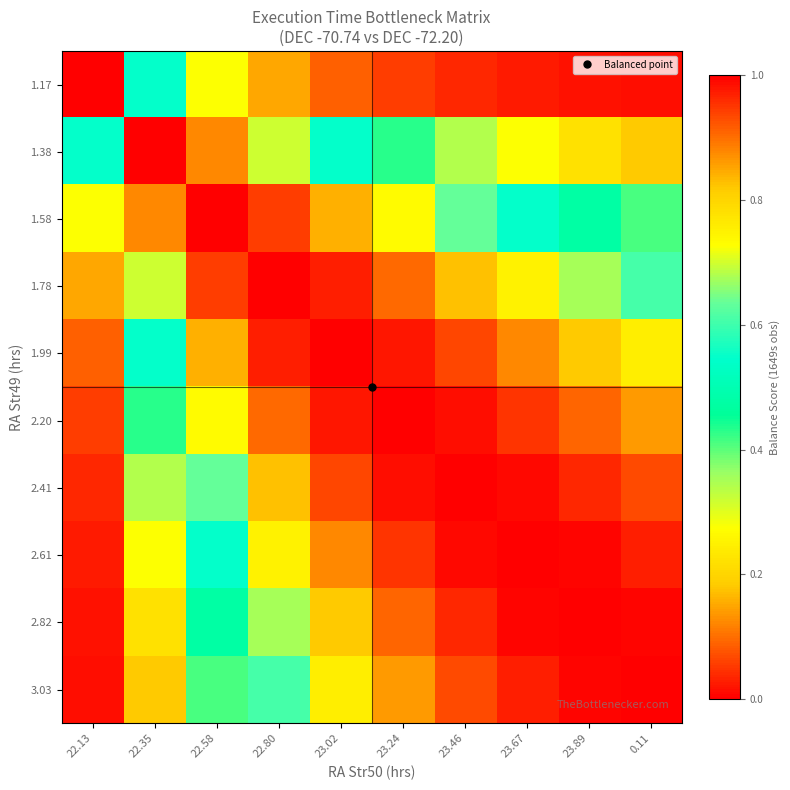

Reading right to left, what are all the values shown in this chart?

1.17: 0.11=0.0	23.89=0.0	23.67=0.0	23.46=0.0	23.24=0.1	23.02=0.1	22.80=0.2	22.58=0.3	22.35=0.5	22.13=1.0
1.38: 0.11=0.2	23.89=0.2	23.67=0.3	23.46=0.3	23.24=0.4	23.02=0.5	22.80=0.7	22.58=0.9	22.35=1.0	22.13=0.5
1.58: 0.11=0.4	23.89=0.5	23.67=0.5	23.46=0.6	23.24=0.7	23.02=0.8	22.80=0.9	22.58=1.0	22.35=0.9	22.13=0.3
1.78: 0.11=0.6	23.89=0.7	23.67=0.7	23.46=0.8	23.24=0.9	23.02=1.0	22.80=1.0	22.58=0.9	22.35=0.7	22.13=0.2
1.99: 0.11=0.8	23.89=0.8	23.67=0.9	23.46=0.9	23.24=1.0	23.02=1.0	22.80=1.0	22.58=0.8	22.35=0.5	22.13=0.1
2.20: 0.11=0.9	23.89=0.9	23.67=1.0	23.46=1.0	23.24=1.0	23.02=1.0	22.80=0.9	22.58=0.7	22.35=0.4	22.13=0.1
2.41: 0.11=0.9	23.89=1.0	23.67=1.0	23.46=1.0	23.24=1.0	23.02=0.9	22.80=0.8	22.58=0.6	22.35=0.3	22.13=0.0
2.61: 0.11=1.0	23.89=1.0	23.67=1.0	23.46=1.0	23.24=1.0	23.02=0.9	22.80=0.7	22.58=0.5	22.35=0.3	22.13=0.0
2.82: 0.11=1.0	23.89=1.0	23.67=1.0	23.46=1.0	23.24=0.9	23.02=0.8	22.80=0.7	22.58=0.5	22.35=0.2	22.13=0.0
3.03: 0.11=1.0	23.89=1.0	23.67=1.0	23.46=0.9	23.24=0.9	23.02=0.8	22.80=0.6	22.58=0.4	22.35=0.2	22.13=0.0